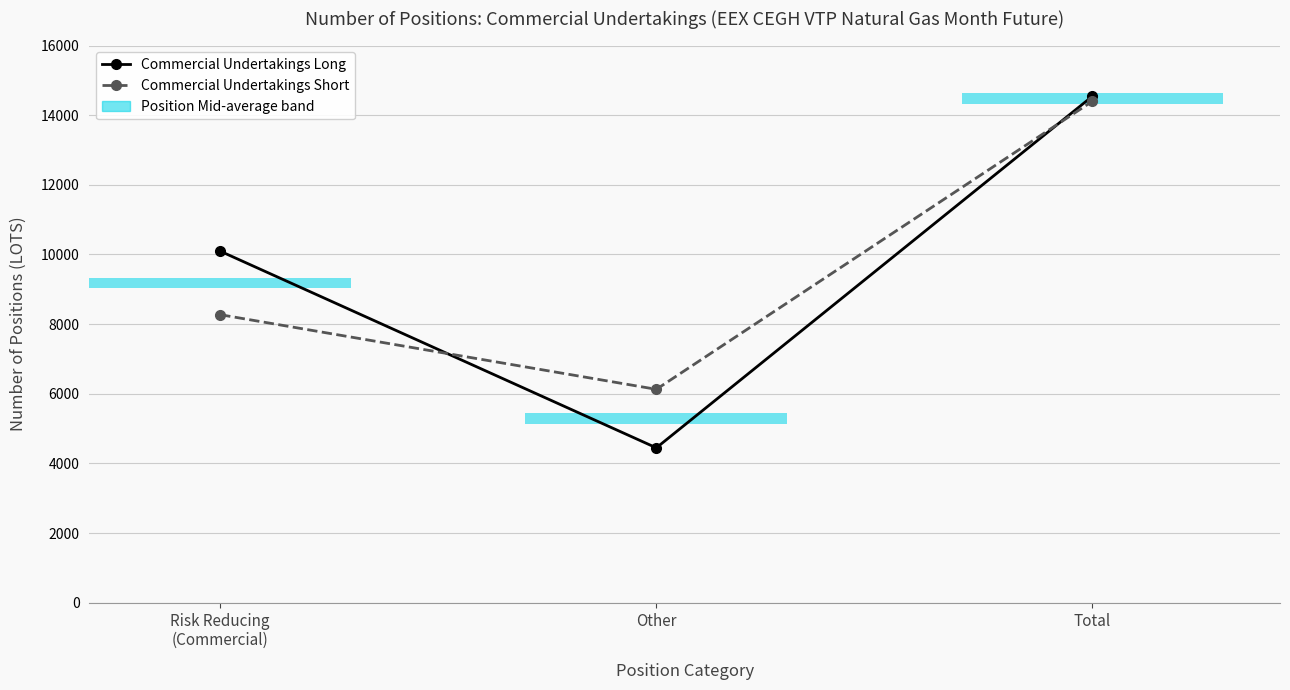

Rank the categories by Commercial Undertakings Short value from lowest to highest.

Other, Risk Reducing
(Commercial), Total